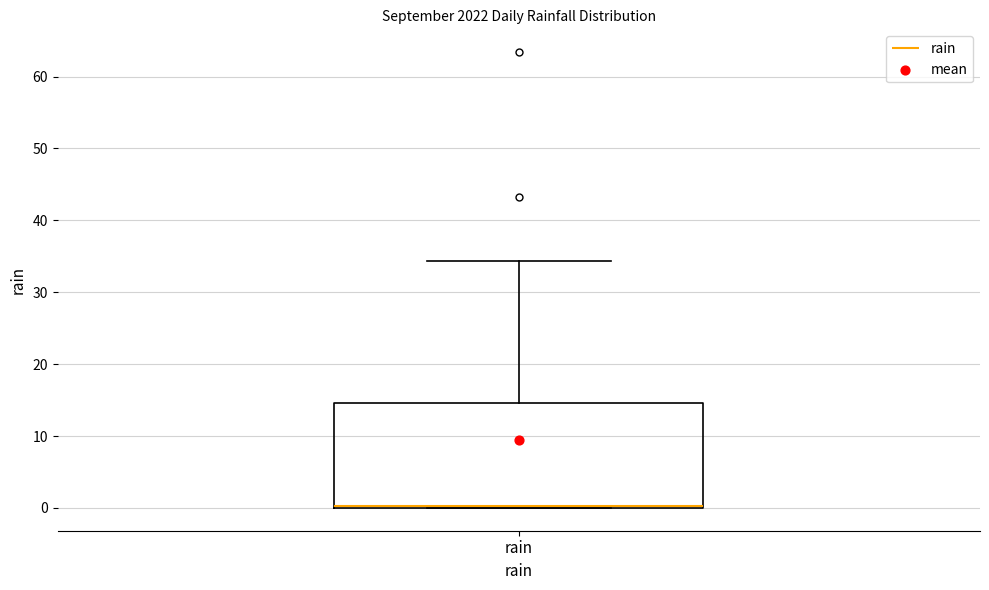

Where is the lower edge of the box for rain on the y-axis? The values are not printed on the chart, so give them approximately, as read against the axis.

0